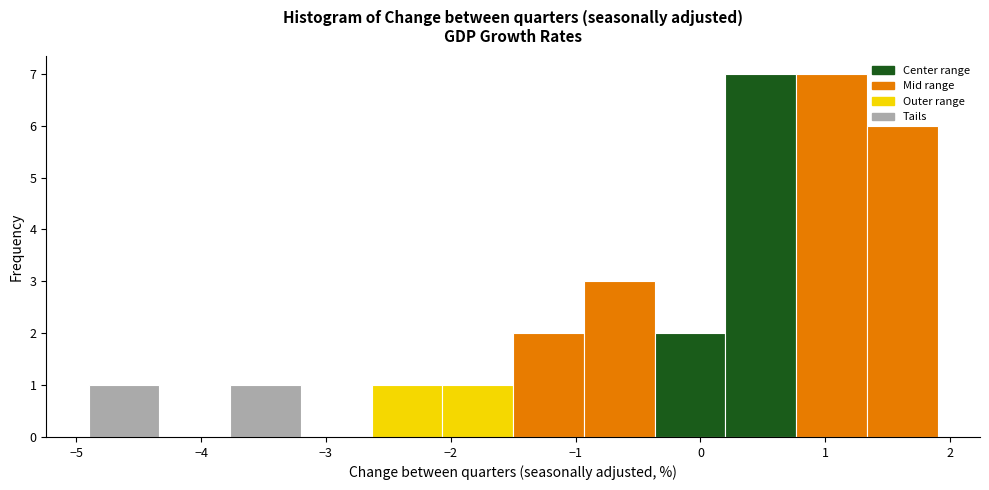

Reading left to right, transcribe this chart: for each bar, give the range it covers on the x-axis and its height. Neither the bar edges nor the heights are printed on the chart, so give them approximately, as read against the axes.

-4.9 to -4.3: 1
-4.3 to -3.8: 0
-3.8 to -3.2: 1
-3.2 to -2.6: 0
-2.6 to -2.1: 1
-2.1 to -1.5: 1
-1.5 to -0.9: 2
-0.9 to -0.4: 3
-0.4 to 0.2: 2
0.2 to 0.8: 7
0.8 to 1.3: 7
1.3 to 1.9: 6